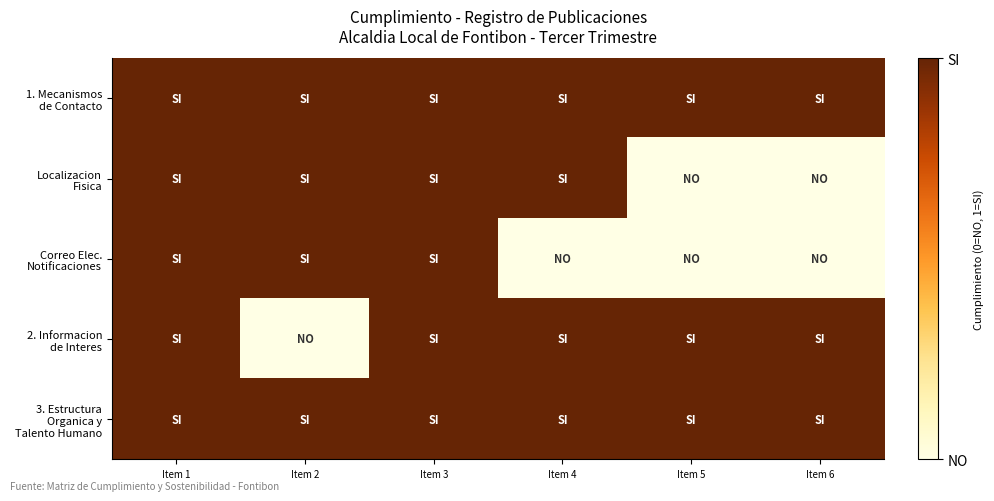

Which series has the largest total across all categories?

1. Mecanismos de Contacto